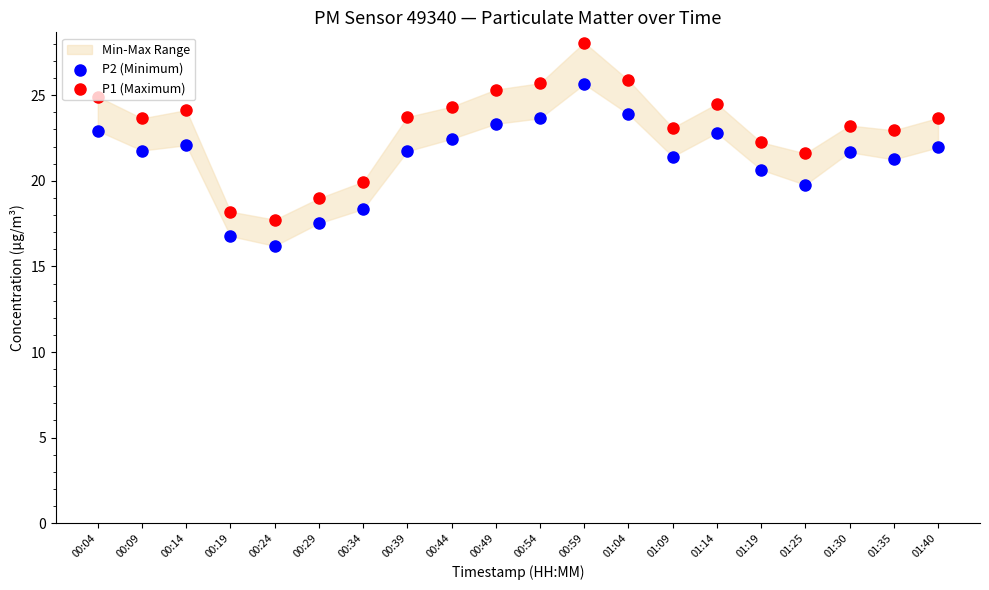

What is the total value across all series at 00:24?

33.9